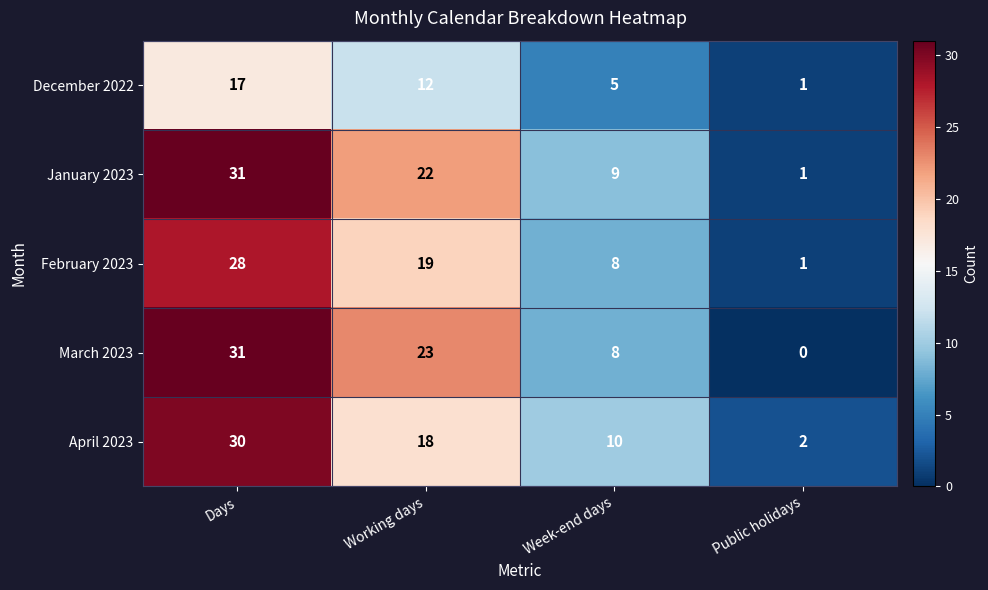

Which label corresponds to the largest value in the chart?

Days